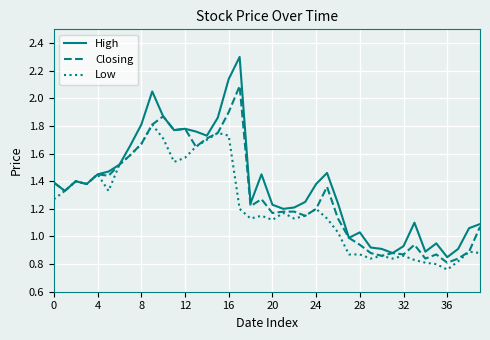

Does the chart display data point markers on the line(s)?

No